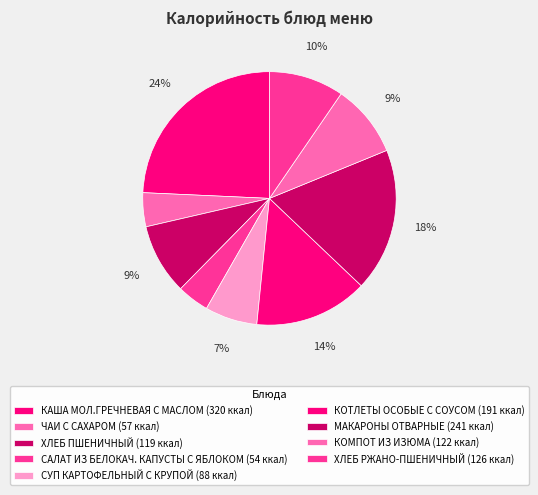

How many slices are in this pie chart?

9